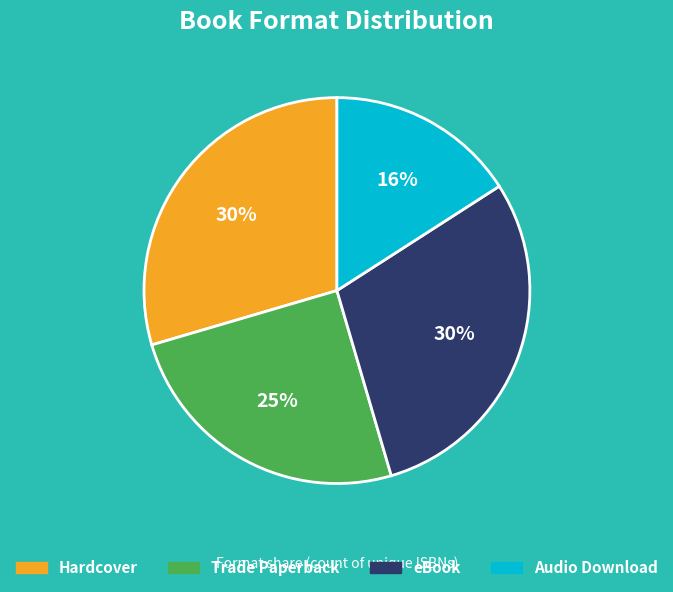

To the nearest percent, what is the average slice percentage?

25%